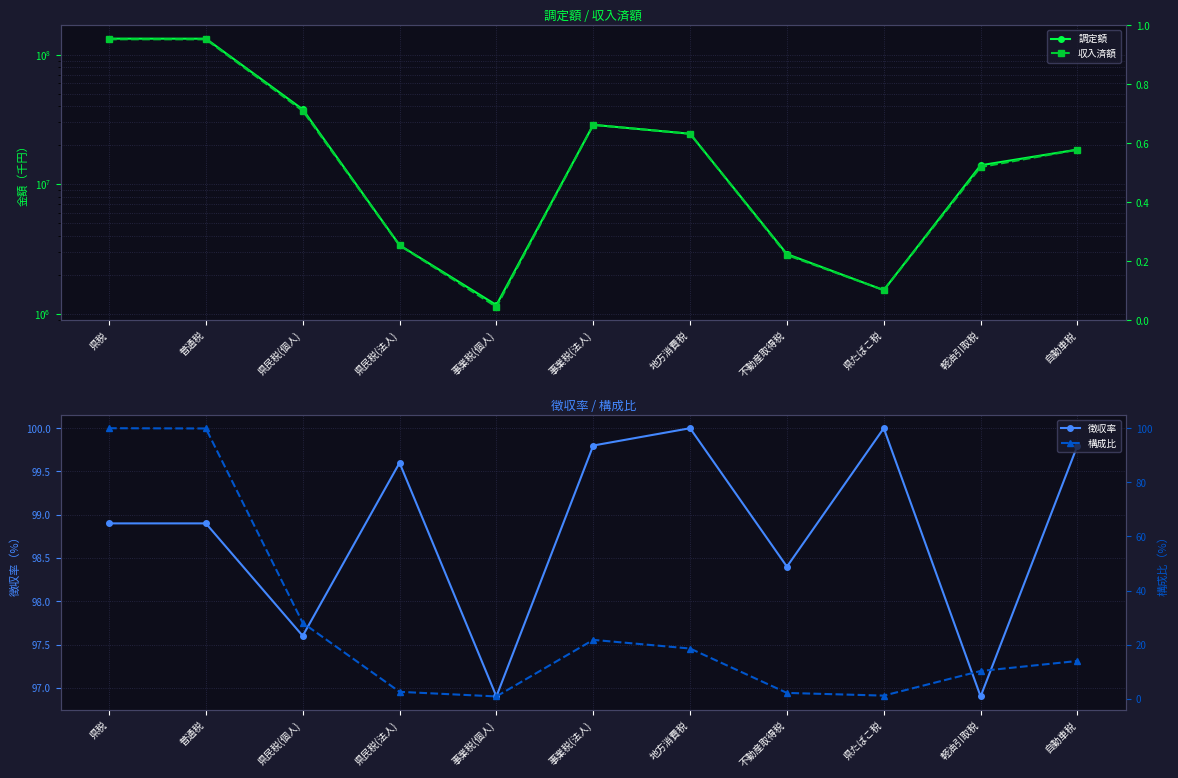

Is the value of 徴収率 at 事業税(個人) greater than the value of 収入済額 at 地方消費税?

No